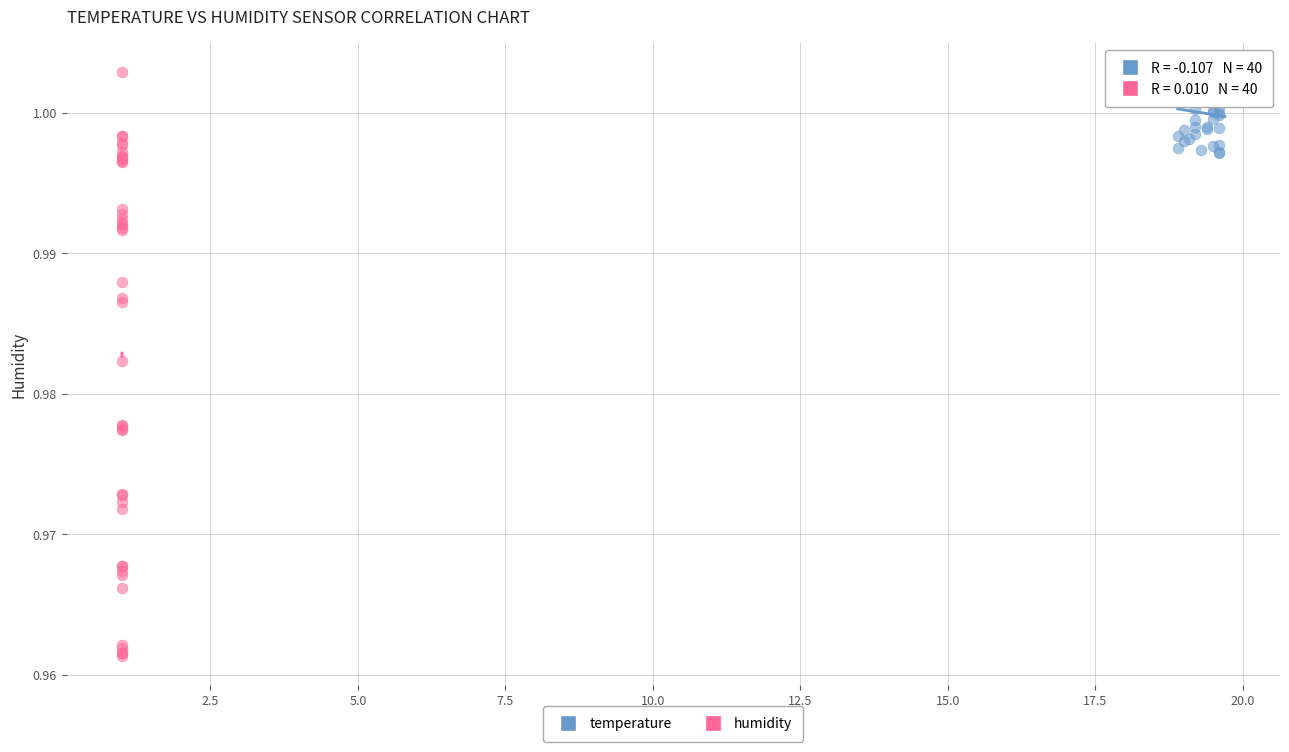

Which series has the largest Y range (max minus min)?

humidity